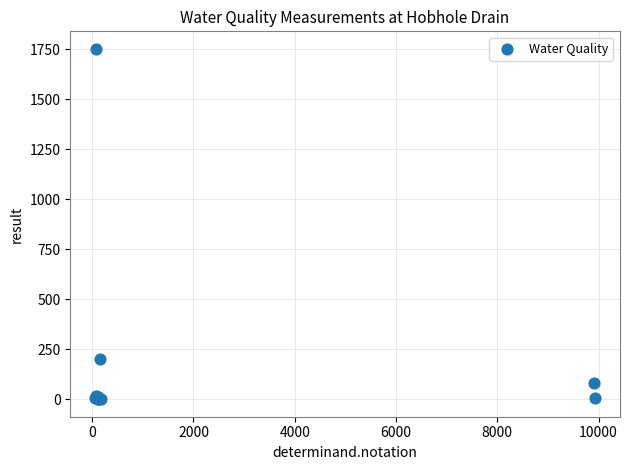

What Y value in the scatter plot is closest to 875?

203.0